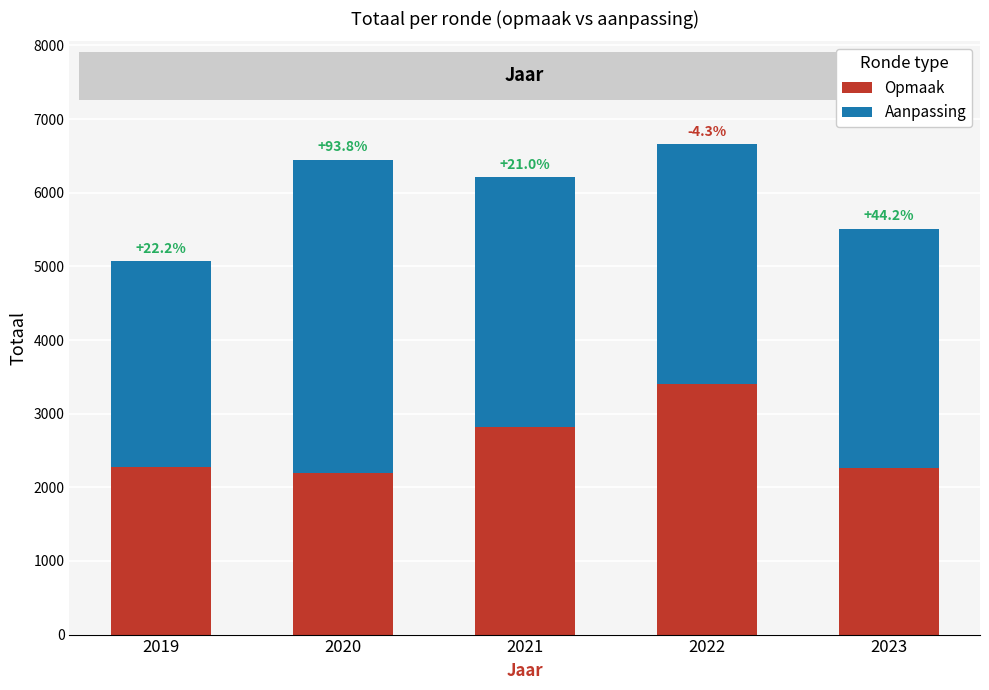

What are all the series names shown in the legend?

Opmaak, Aanpassing